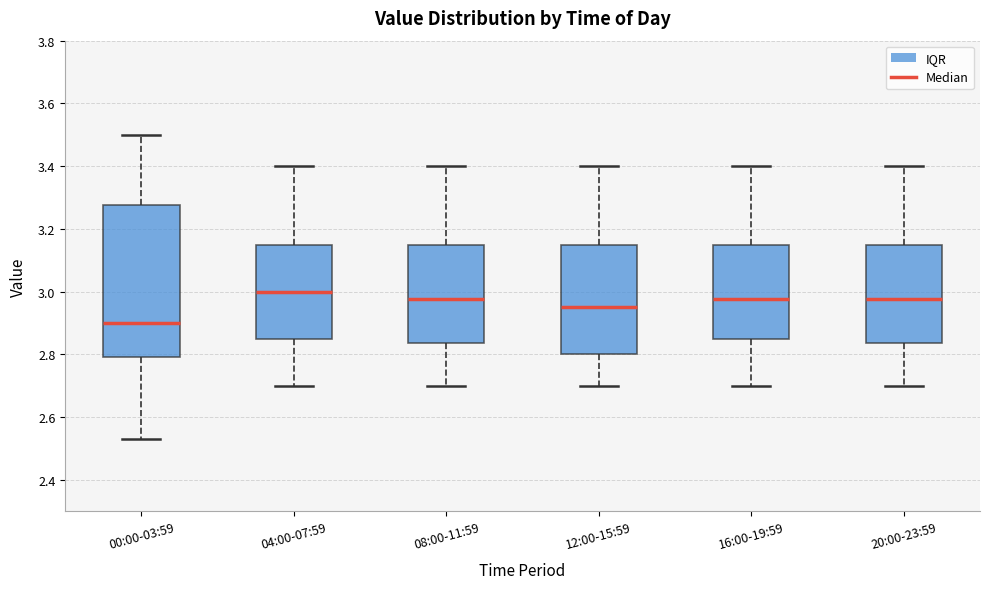

Where does the median line of the box for 12:00-15:59 sit on the y-axis? The values are not printed on the chart, so give them approximately, as read against the axis.

2.96